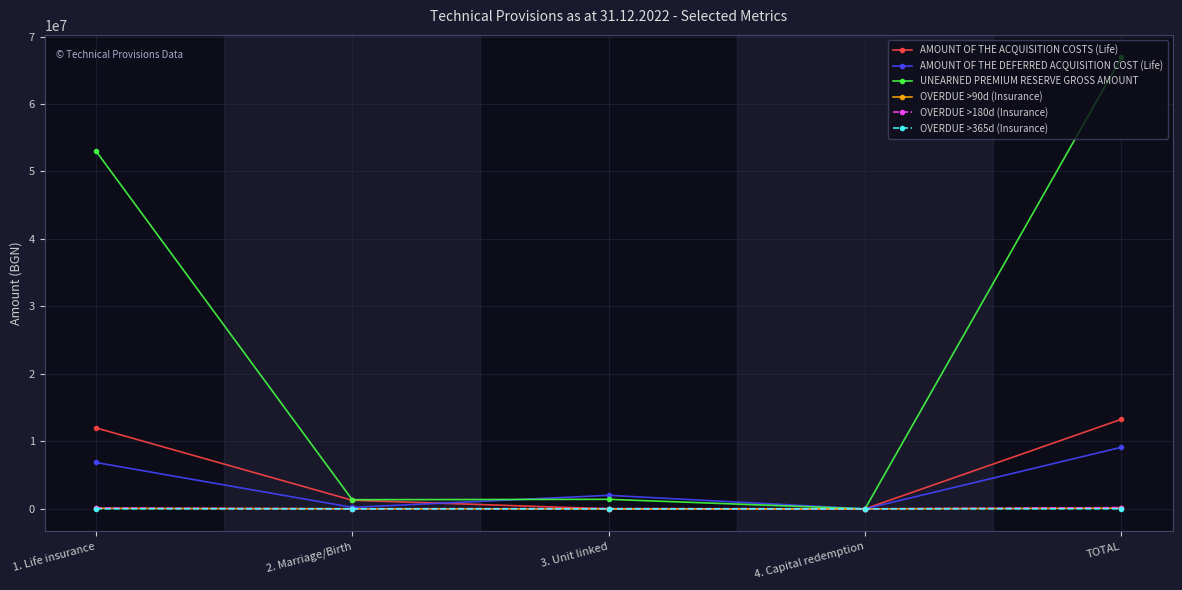

Which series has the largest total across all categories?

UNEARNED PREMIUM RESERVE GROSS AMOUNT